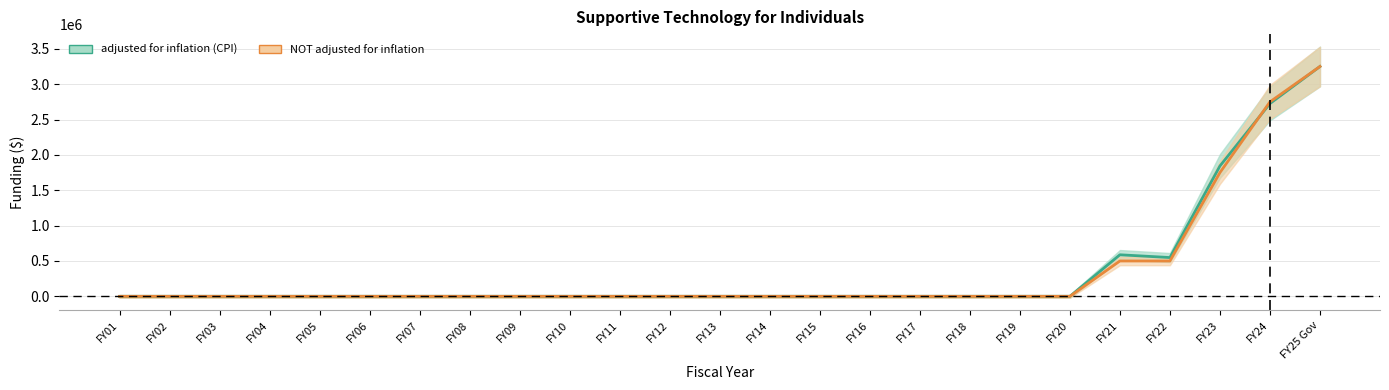

What is the label of the 6th point from the left?

FY06